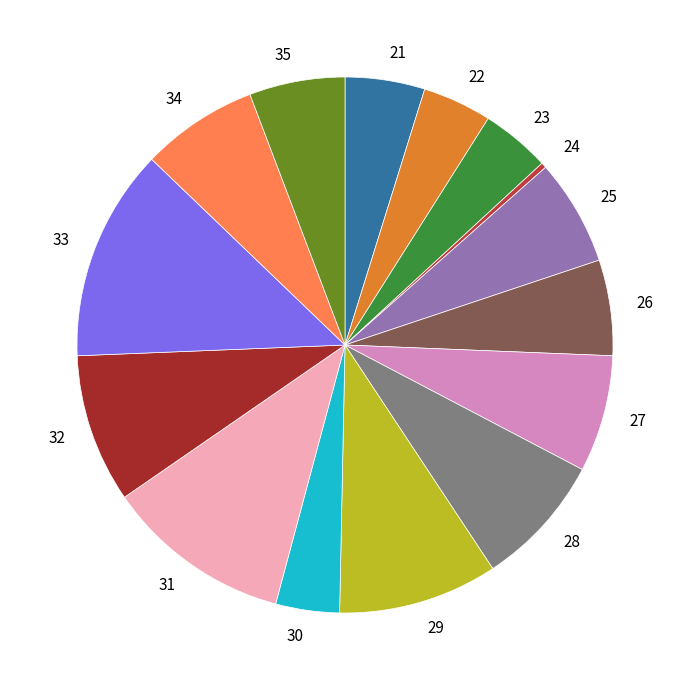

Does 25 represent more than half of the total?

No